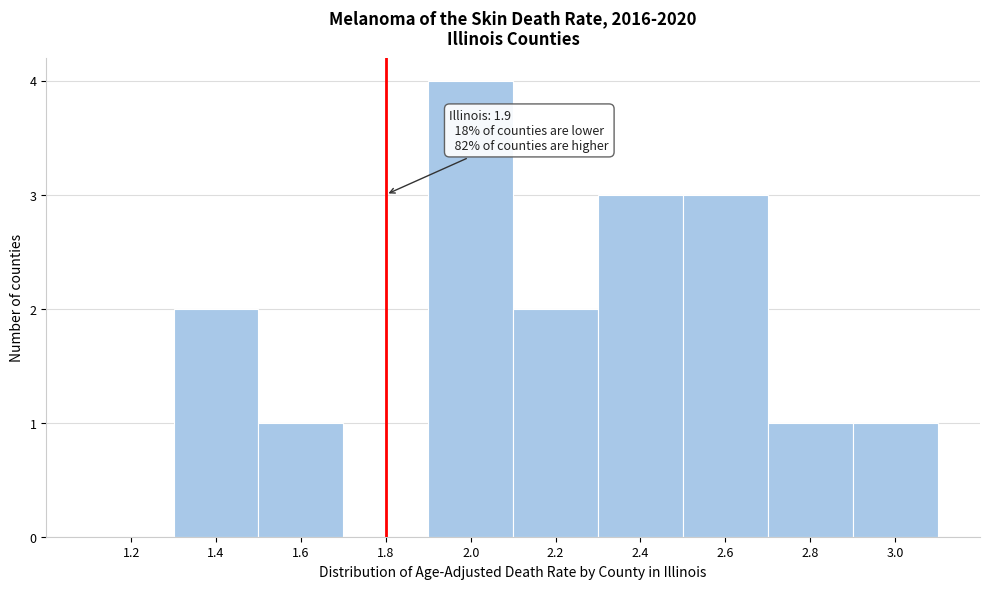

Reading left to right, transcribe all the data shown in this chart.

1.2=0	1.4=2	1.6=1	1.8=0	2.0=4	2.2=2	2.4=3	2.6=3	2.8=1	3.0=1